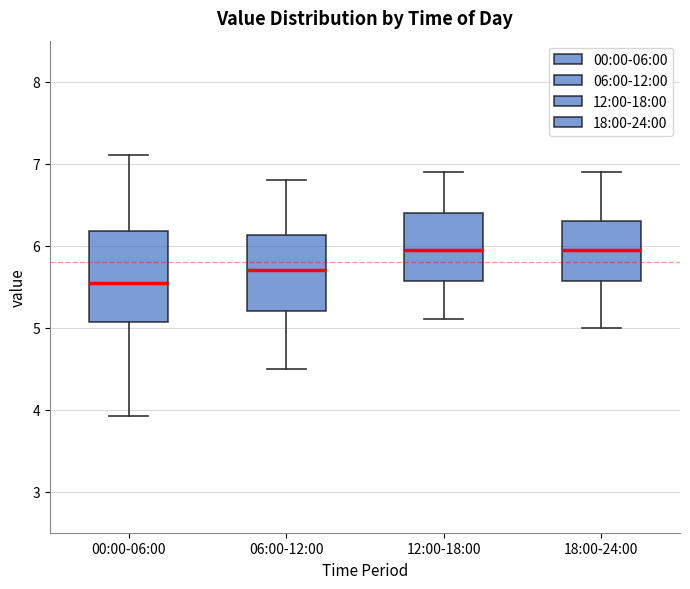

Reading left to right, read every box against the y-axis: the position of its median line, the range the box covers, and the ends of its whiskers. The values are not printed on the chart, so give them approximately, as read against the axis.

00:00-06:00: median 5.5, box 5.1 to 6.2, whiskers 3.9 to 7.1
06:00-12:00: median 5.7, box 5.2 to 6.1, whiskers 4.5 to 6.8
12:00-18:00: median 6.0, box 5.6 to 6.4, whiskers 5.1 to 6.9
18:00-24:00: median 6.0, box 5.6 to 6.3, whiskers 5.0 to 6.9